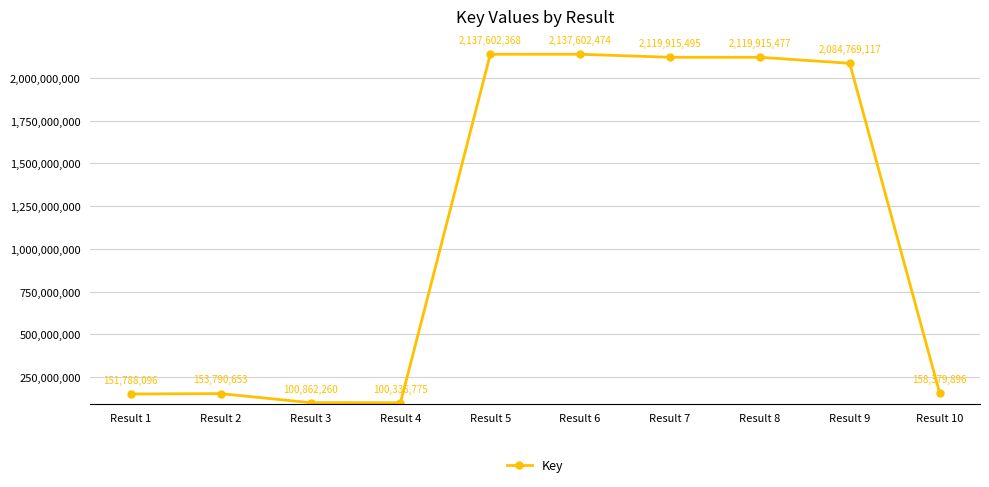

List the labels in order of value, largest first.

Result 6, Result 5, Result 7, Result 8, Result 9, Result 10, Result 2, Result 1, Result 3, Result 4